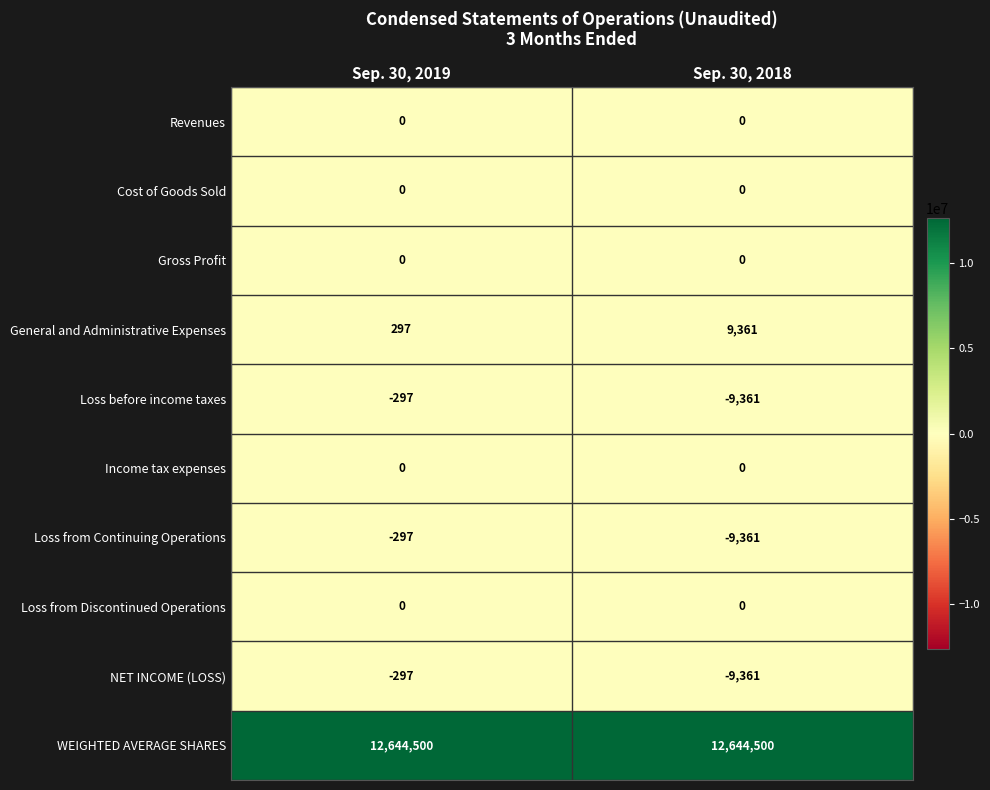

Is the value of General and Administrative Expenses at Sep. 30, 2018 greater than the value of Gross Profit at Sep. 30, 2018?

Yes